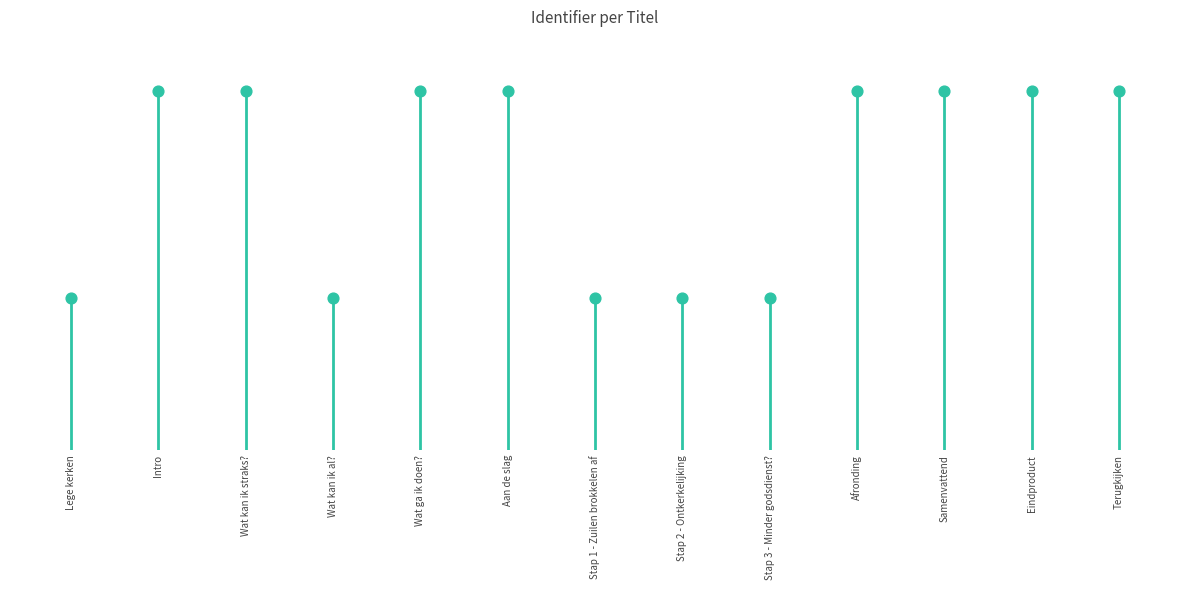

Between Wat kan ik straks? and Intro, which is larger?

Wat kan ik straks?